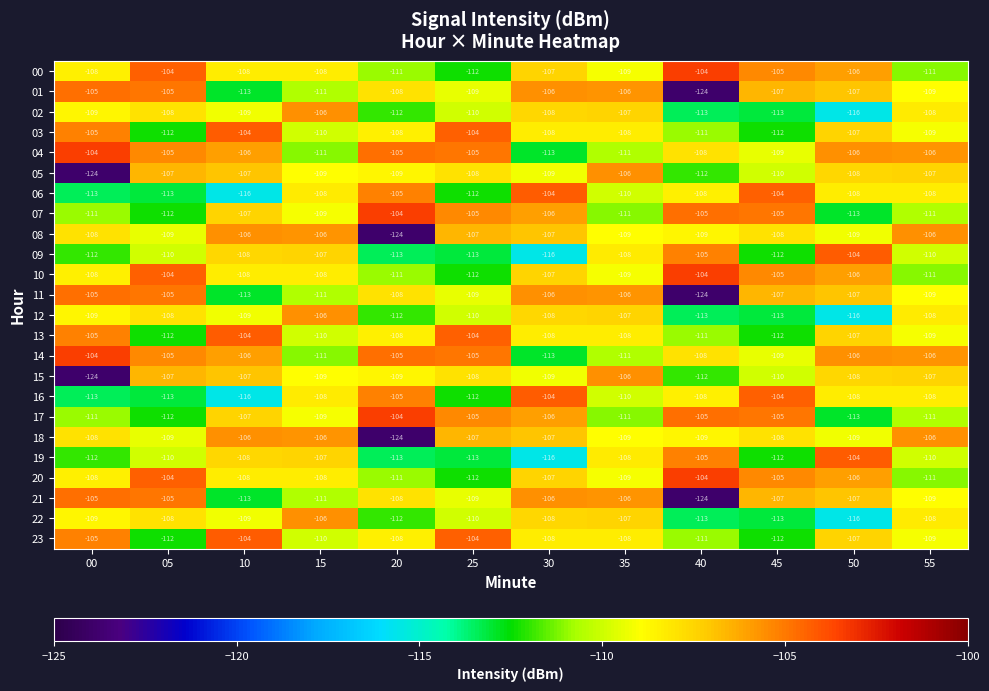

At which label does 12 reach its minimum?

50